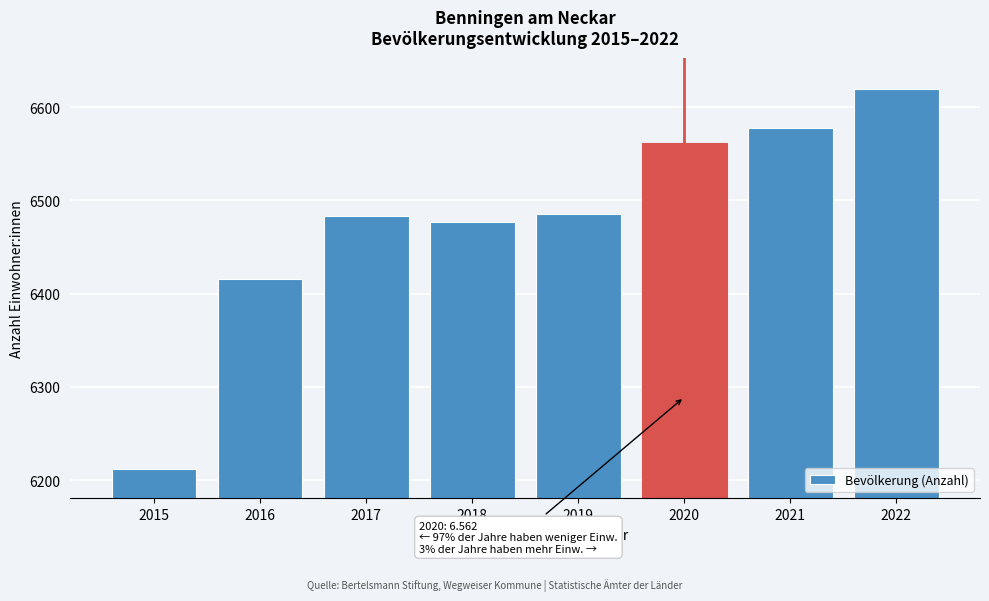

Reading right to left, transcribe all the data shown in this chart.

2022=6620	2021=6578	2020=6562	2019=6485	2018=6477	2017=6483	2016=6416	2015=6212